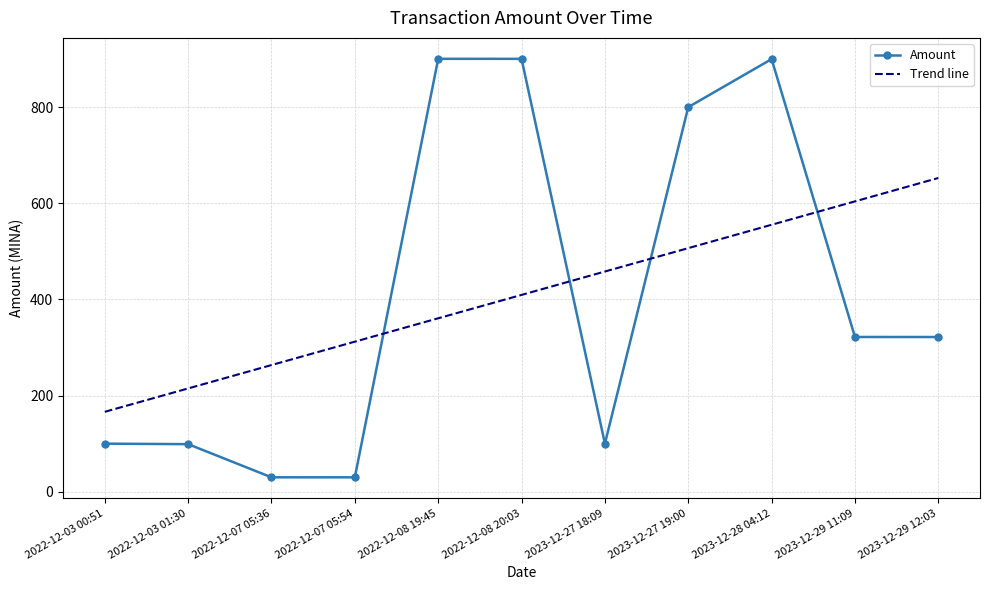

Which label corresponds to the smallest value in the chart?

2022-12-07 05:54